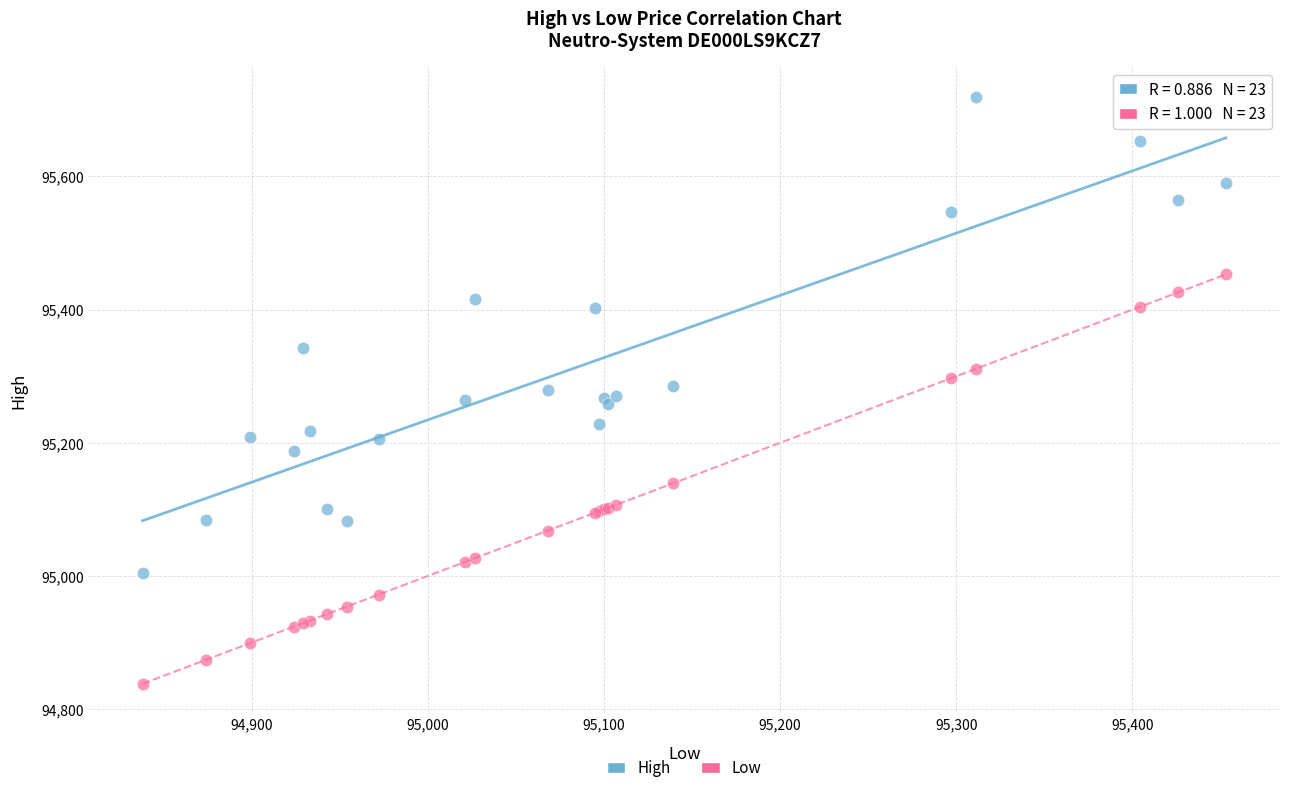

What is the X range (max minus min) for the scatter plot?

615